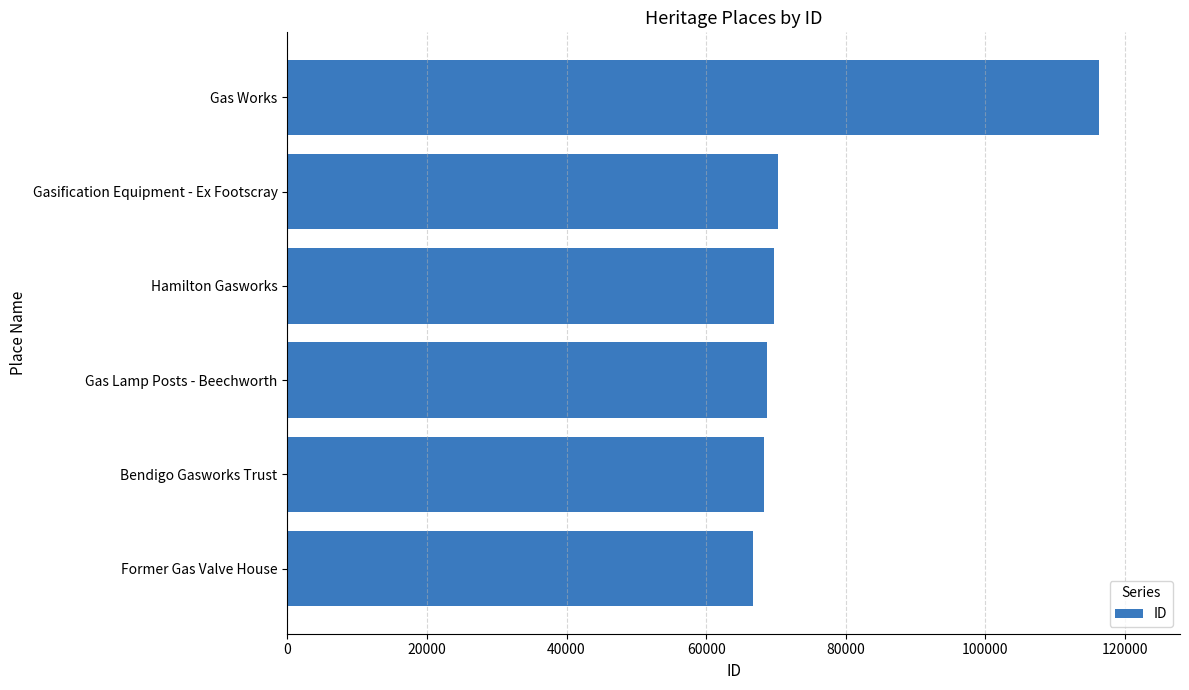

What is the difference between the maximum and minimum values?

49574